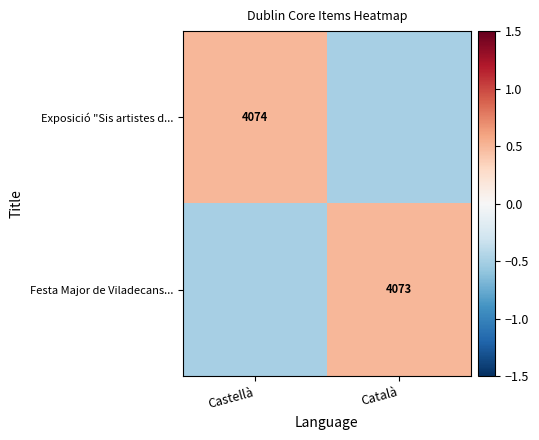

The value of Festa Major de Viladecans... at Català is 6773.7. True or false?

False